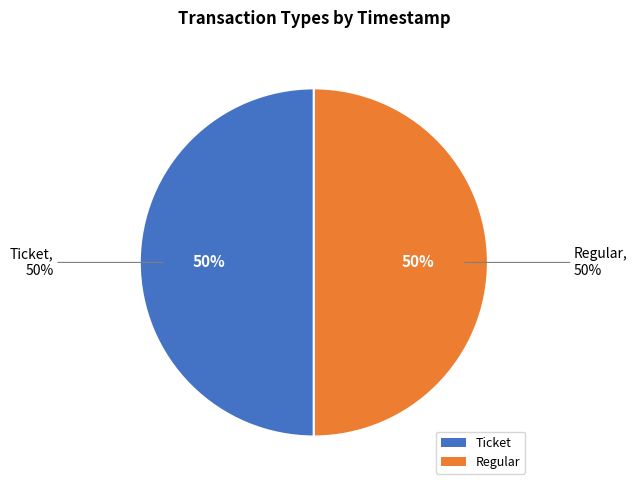

How many segments does this pie chart have?

2